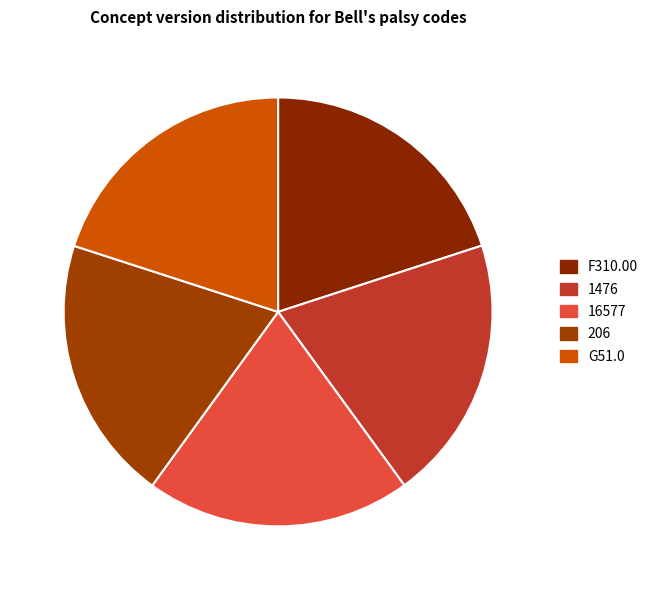

How many segments does this pie chart have?

5